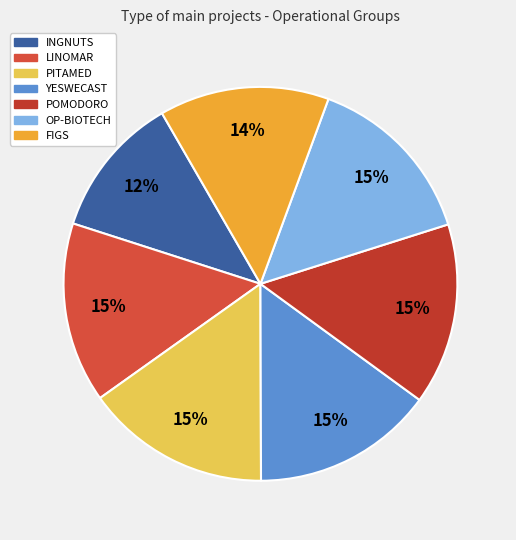

To the nearest percent, what is the average slice percentage?

14%